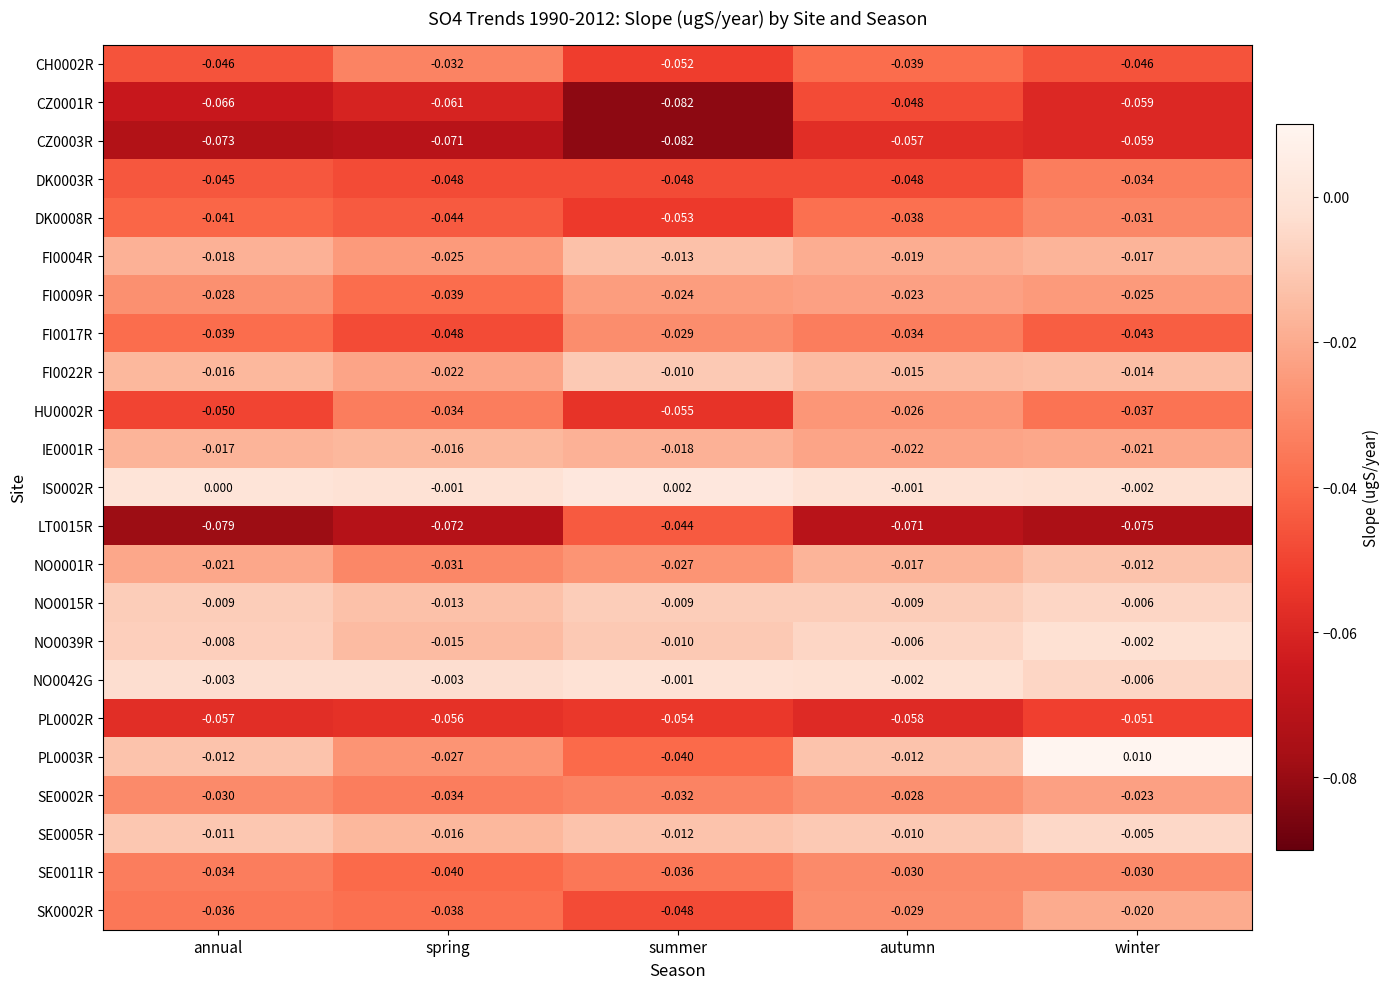

Rank the categories by CZ0003R value from lowest to highest.

summer, annual, spring, winter, autumn